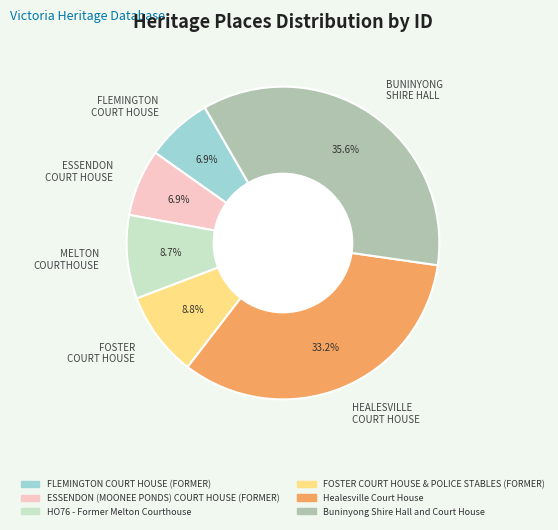

What percentage do MELTON COURTHOUSE and ESSENDON COURT HOUSE together represent?

15.6%